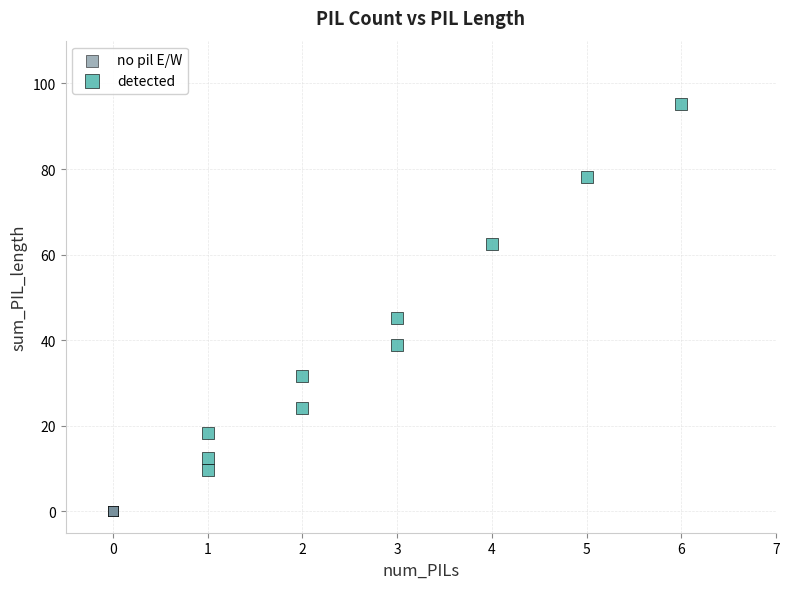

Which series contains the lowest Y value?

no pil E/W